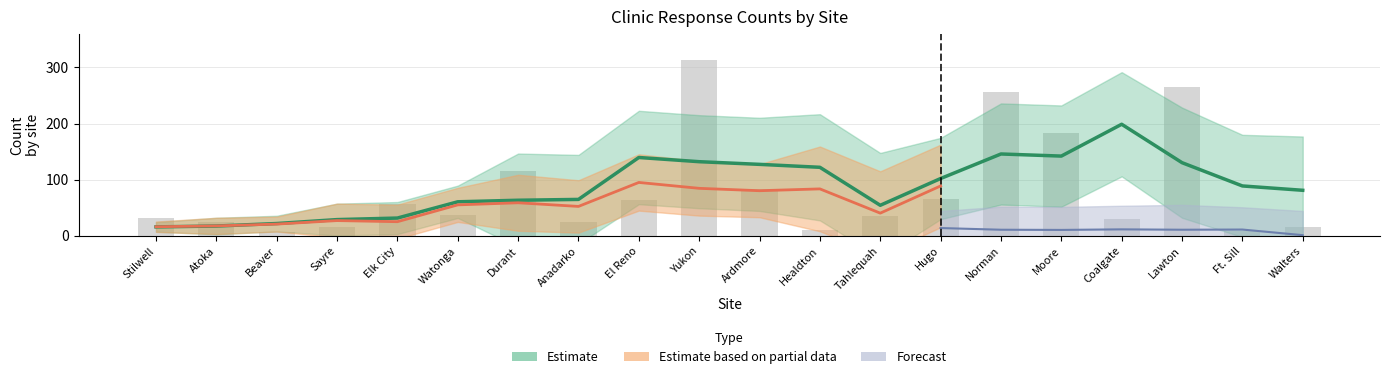

What is the label of the 13th bar from the left?

Tahlequah